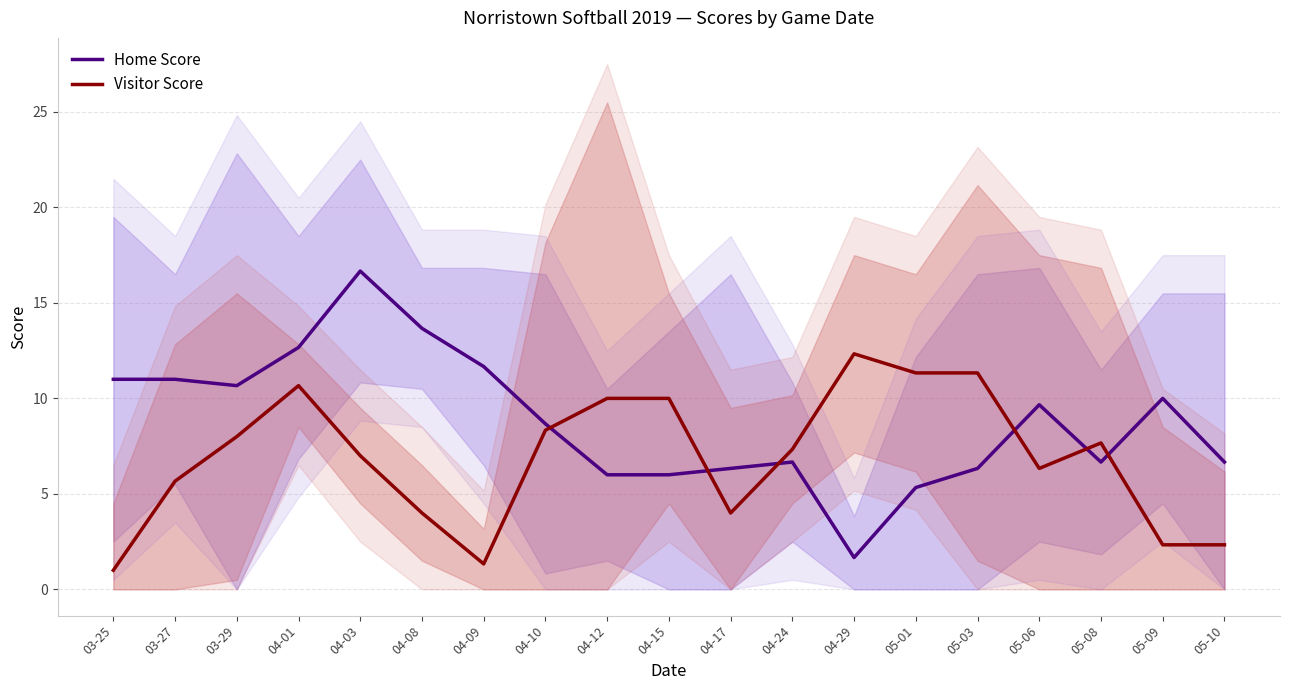

What is the sum of the Home Score values at 04-01 and 05-06?

22.3